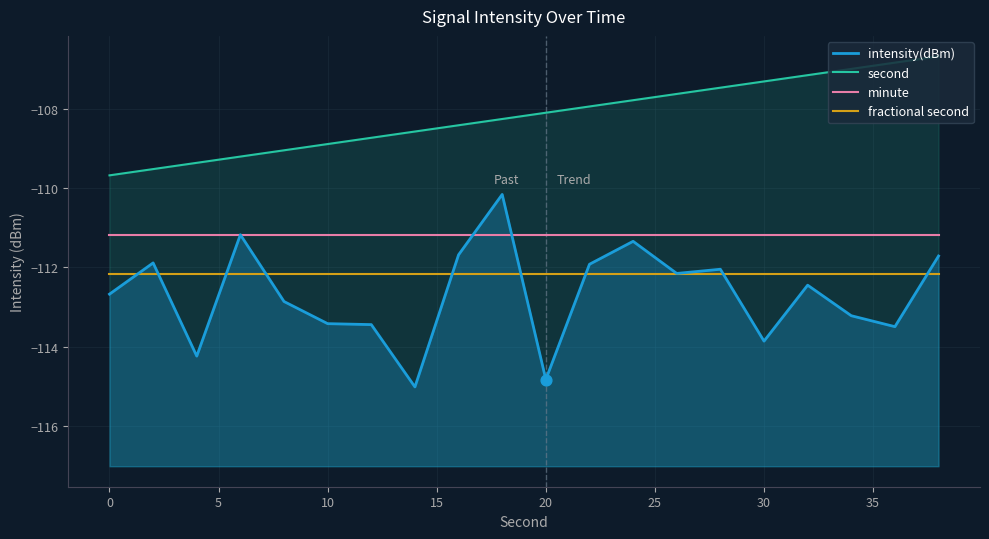

Which series has the largest Y range (max minus min)?

intensity(dBm)